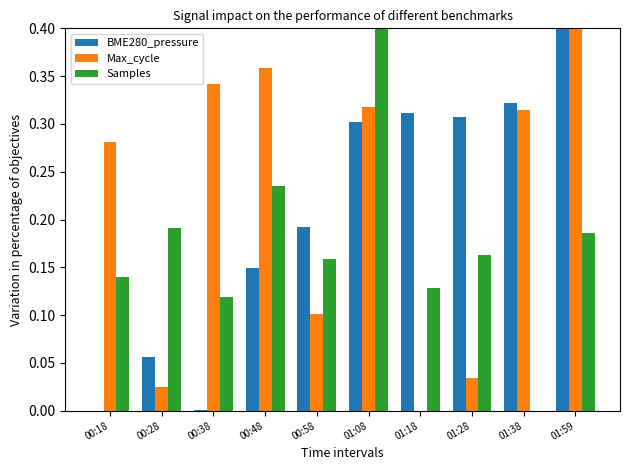

Which series changed the most between 00:48 and 01:59?

BME280_pressure